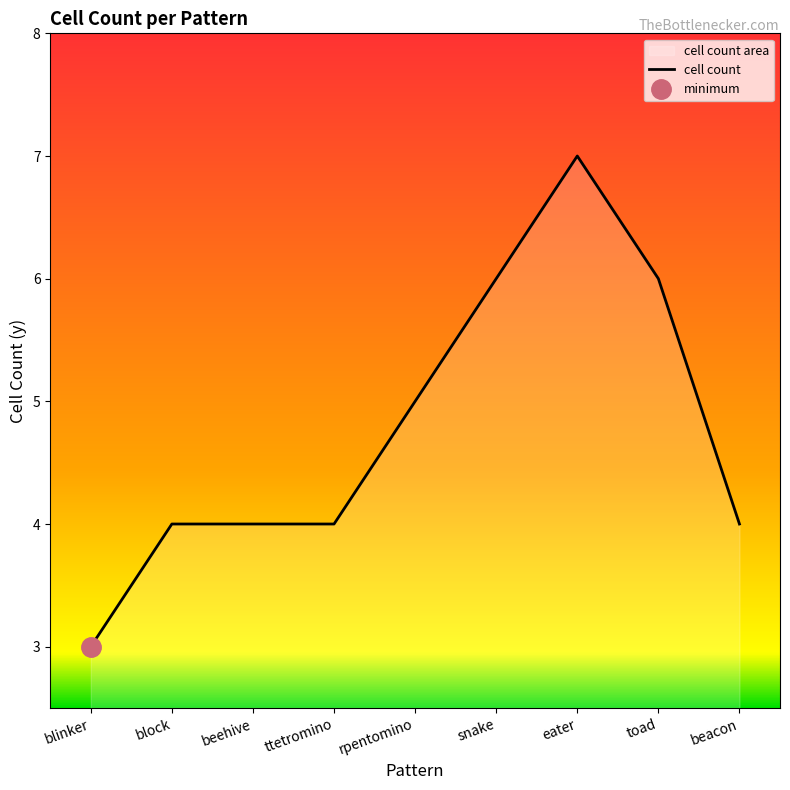

List the labels in order of value, smallest first.

blinker, block, beehive, ttetromino, beacon, rpentomino, snake, toad, eater